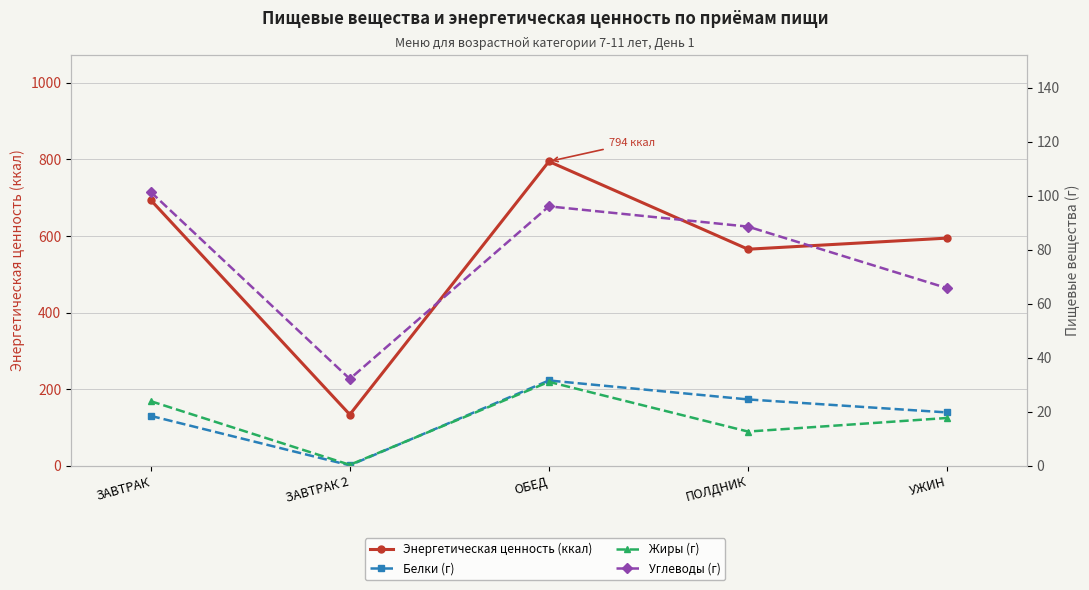

What is the sum of all Энергетическая ценность (ккал) values?

2782.4